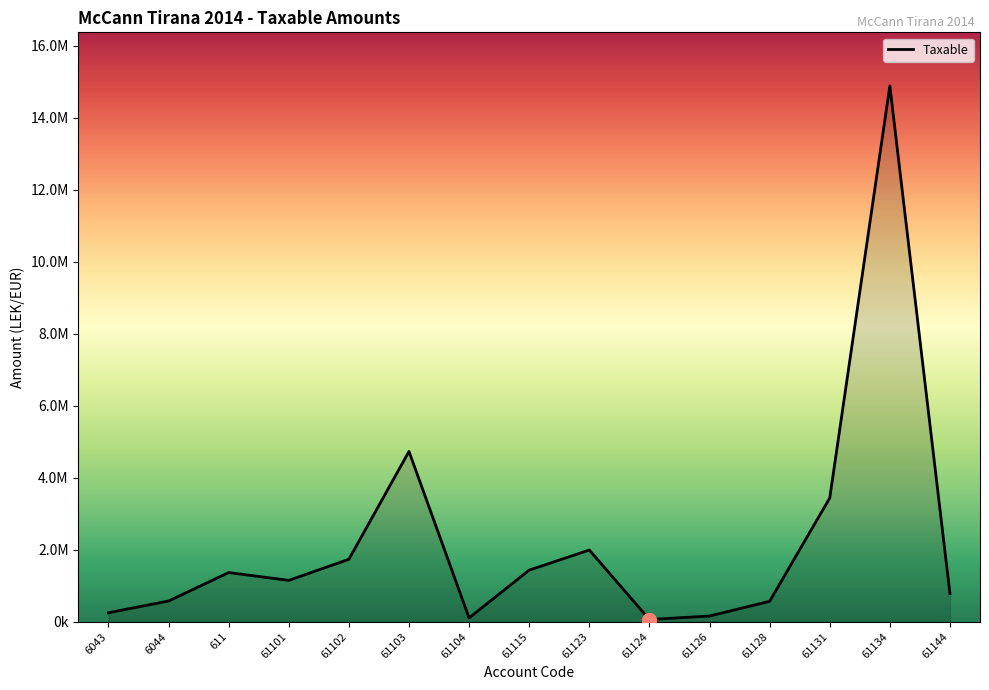

Does the chart have visible grid lines?

No